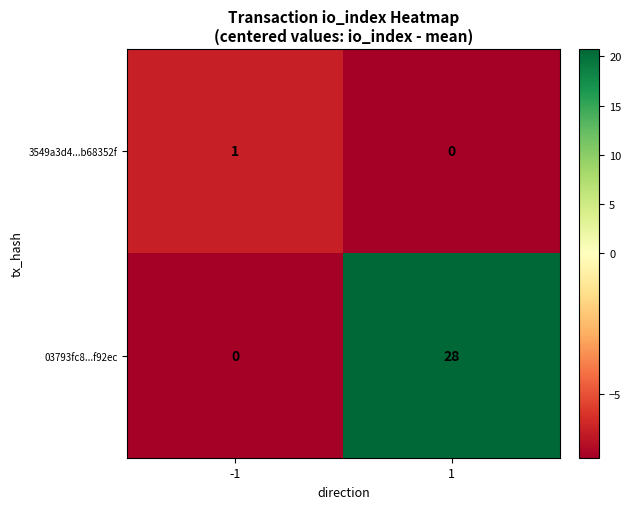

What is the spread (max minus min) of values at 1?

28